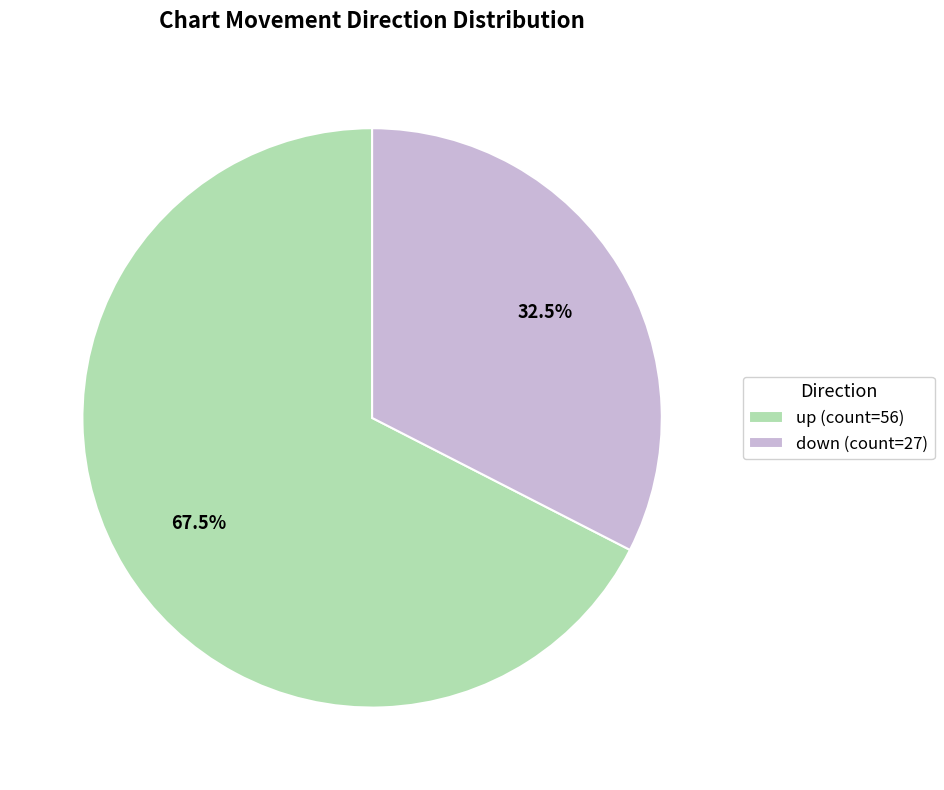

Is there any slice that represents more than half of the pie?

Yes